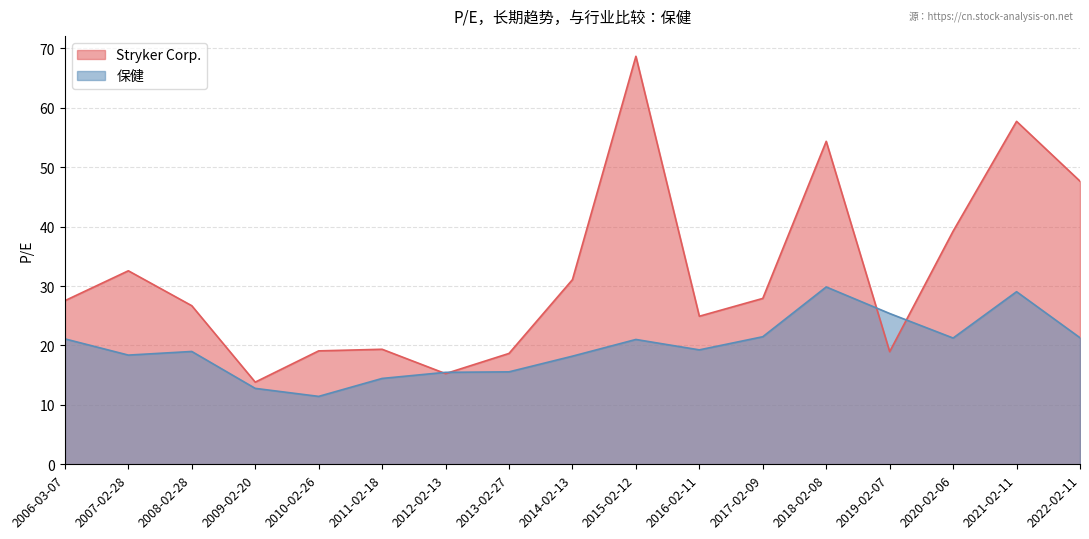

Is the value of Stryker Corp. at 2015-02-12 greater than the value of 保健 at 2018-02-08?

Yes